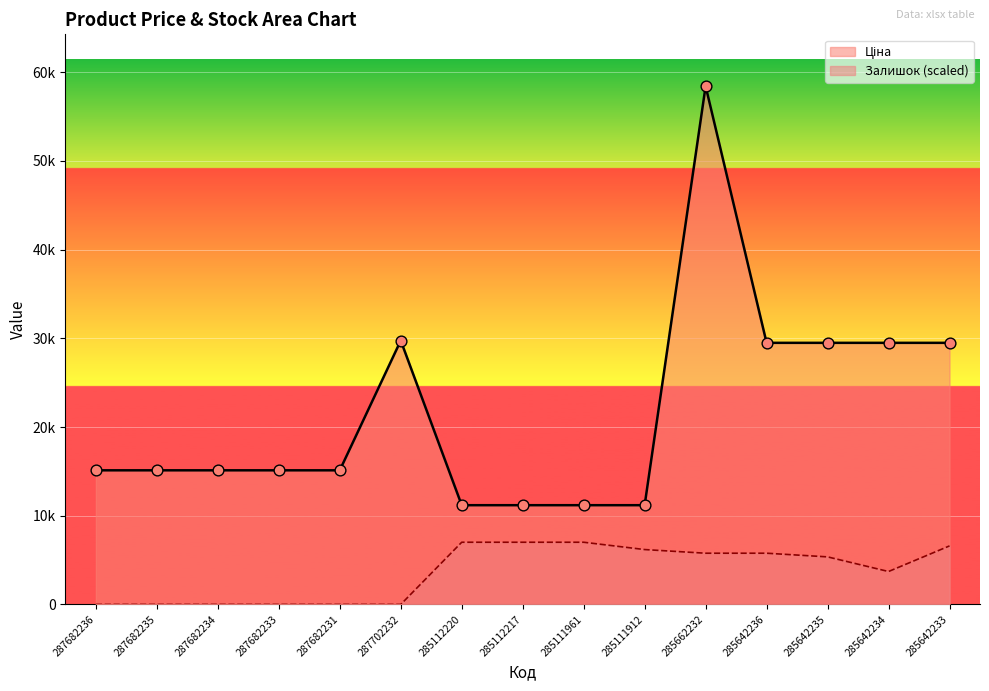

Which series has the largest Y range (max minus min)?

Ціна